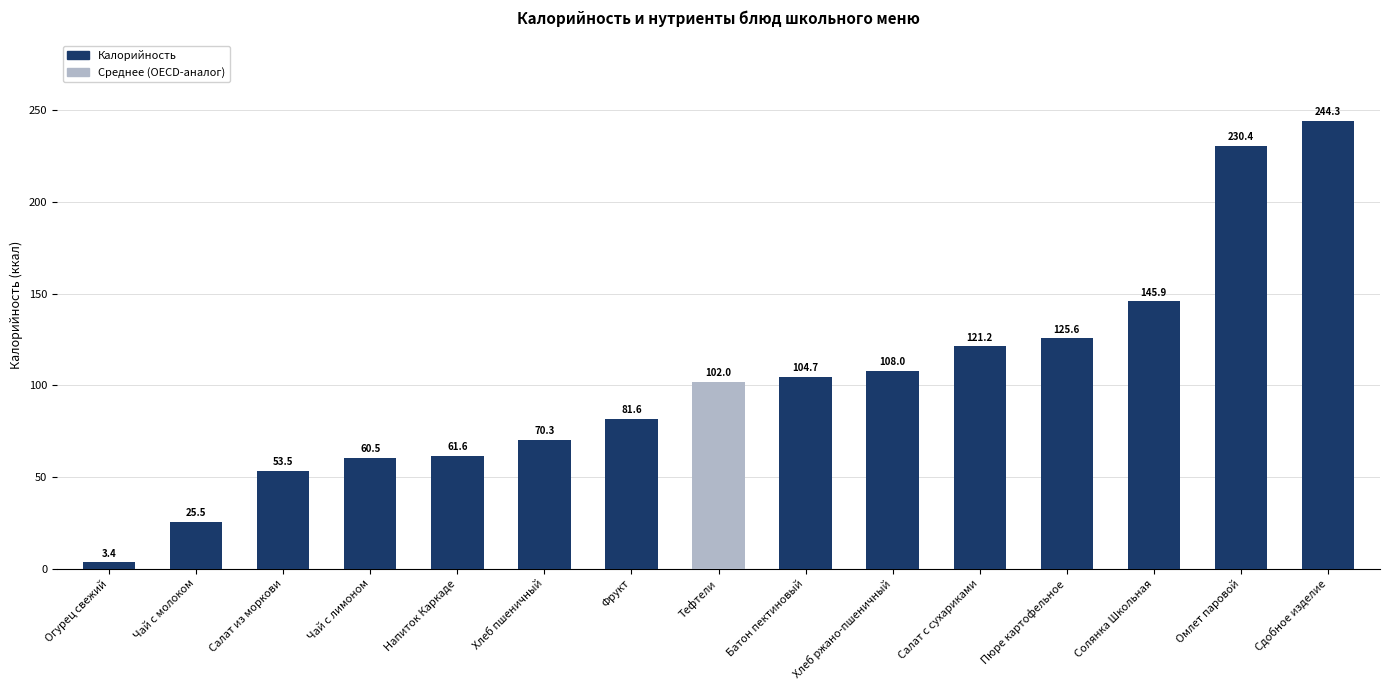

What is the label of the 12th bar from the right?

Чай с лимоном